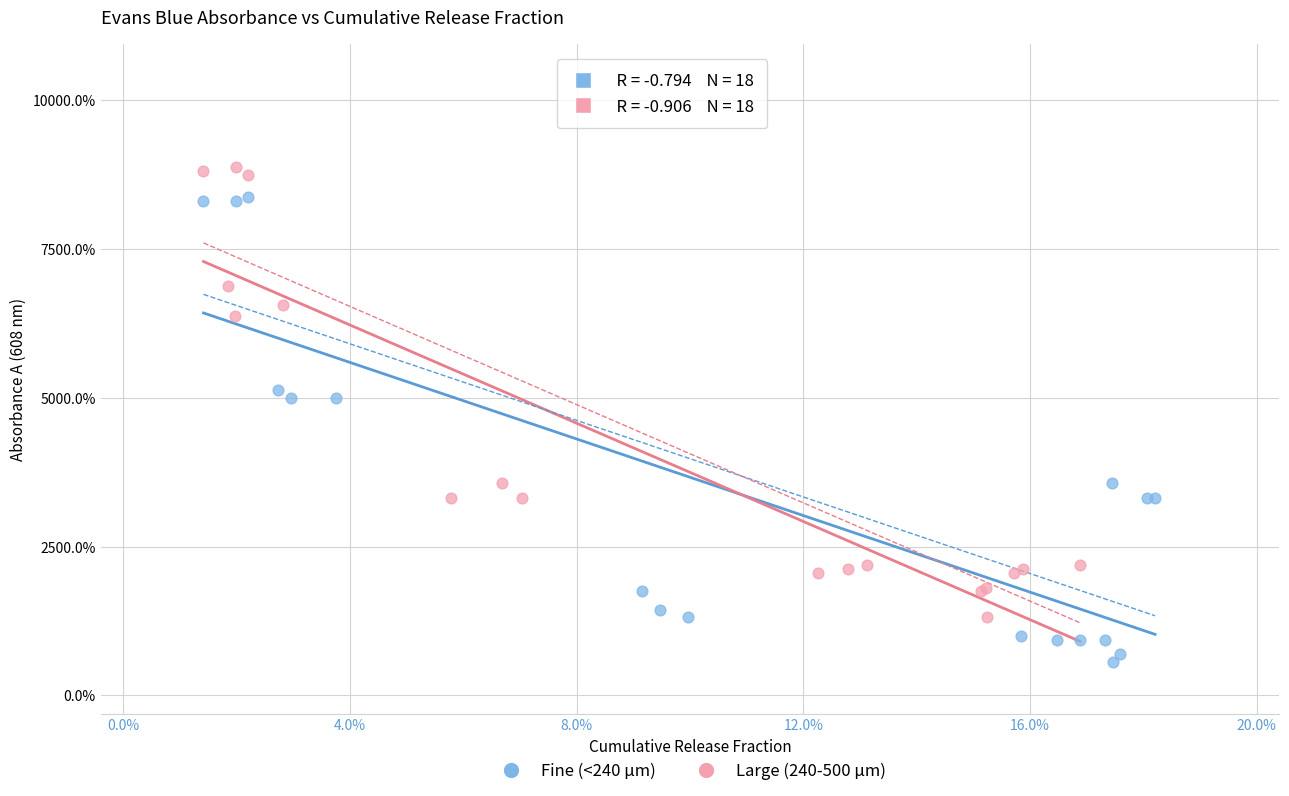

Which series has the widest spread of Y values?

Fine (<240 µm)